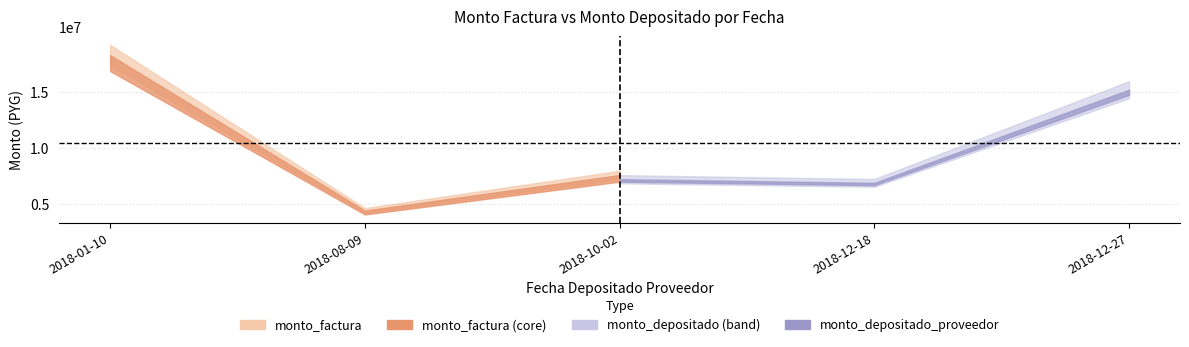

How many lines are shown in the chart?

2